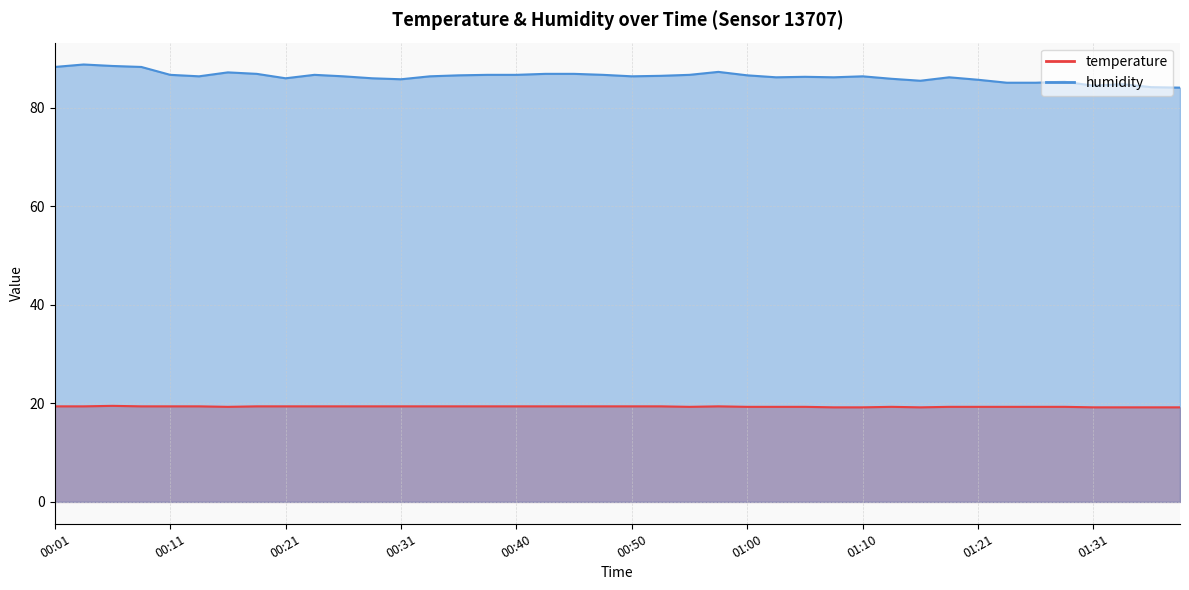

What is the difference between the second highest and minimum values in the temperature series?

0.2